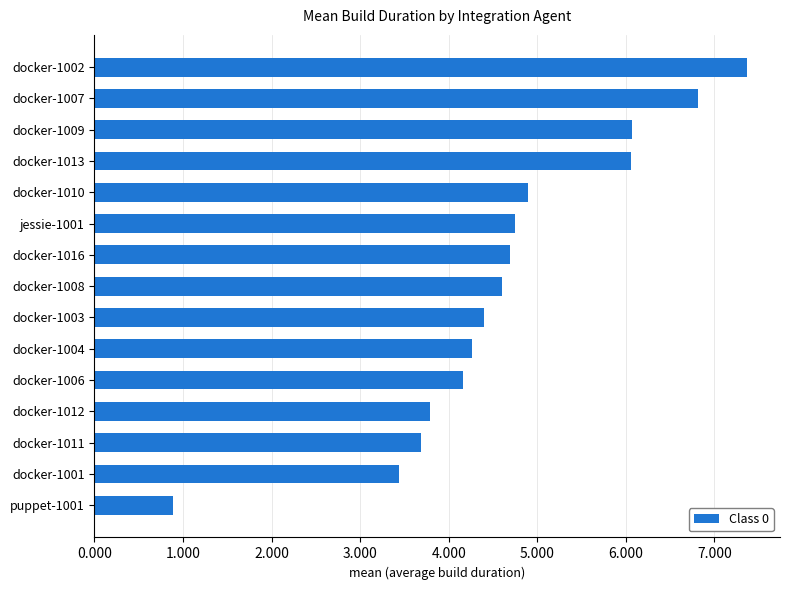

Reading bottom to top, transcribe all the data shown in this chart.

puppet-1001=0.9	docker-1001=3.4	docker-1011=3.7	docker-1012=3.8	docker-1006=4.2	docker-1004=4.3	docker-1003=4.4	docker-1008=4.6	docker-1016=4.7	jessie-1001=4.7	docker-1010=4.9	docker-1013=6.1	docker-1009=6.1	docker-1007=6.8	docker-1002=7.4